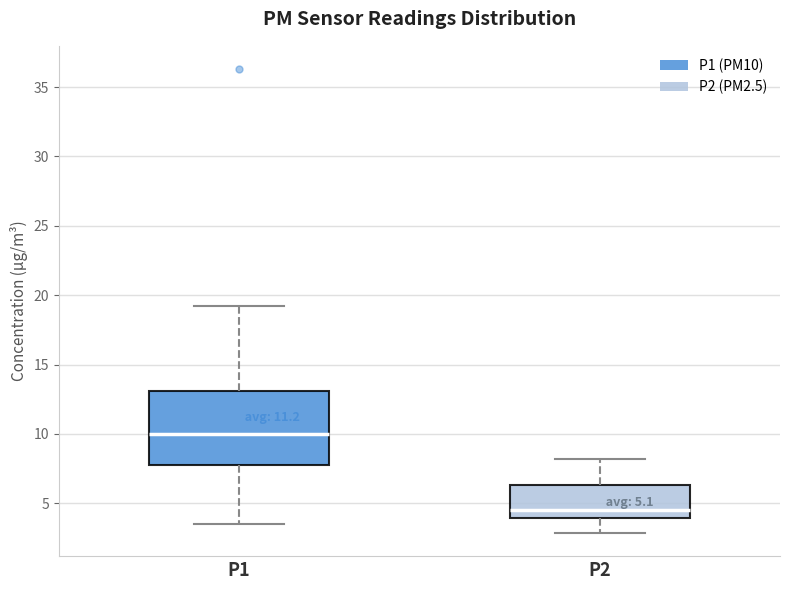

Which box's median line is the lowest?

P2